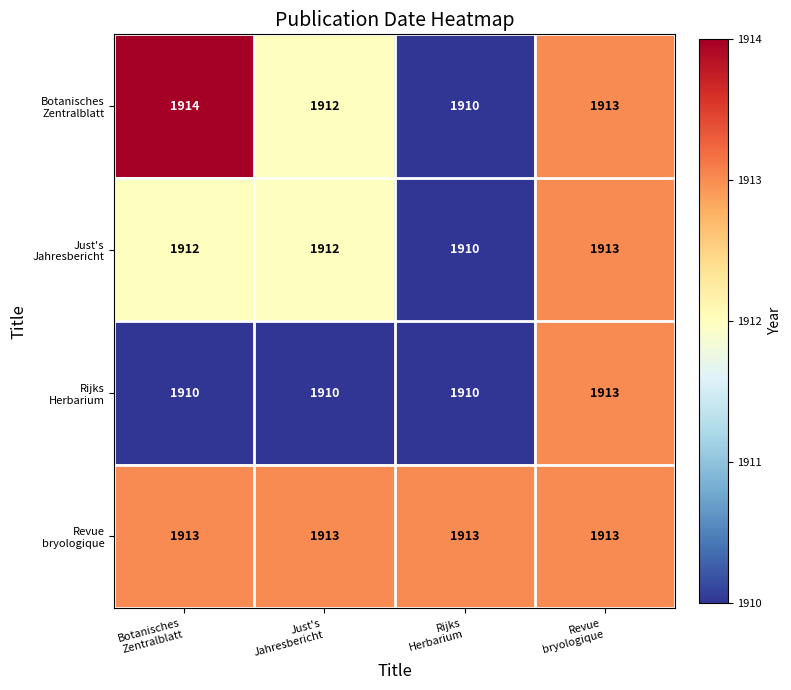

How many series are shown in this chart?

4